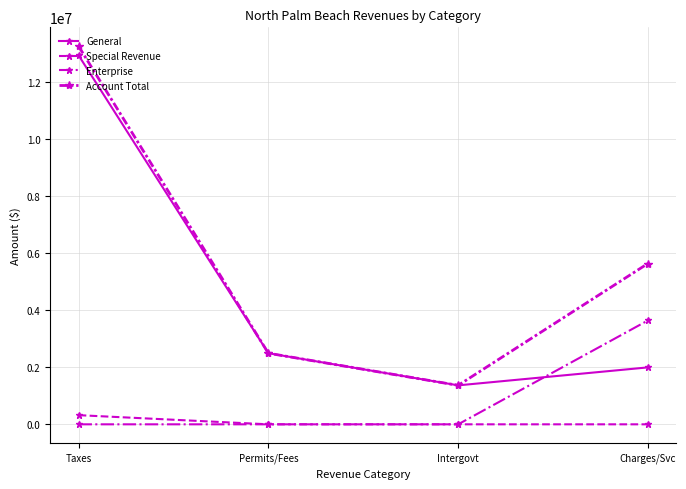

How many distinct data groups are displayed?

4